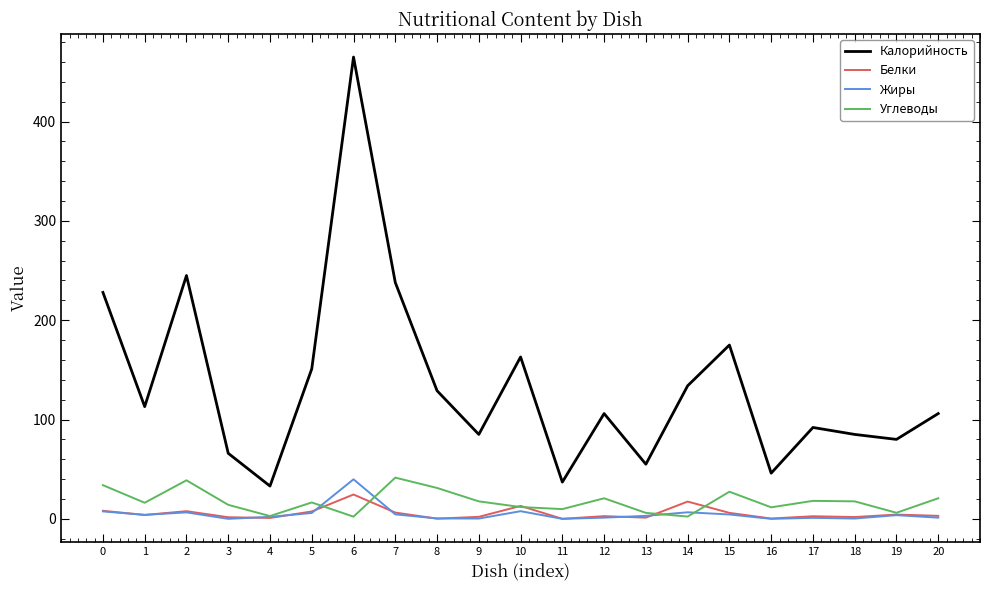

Is it true that Калорийность equals 48.2 at 20?

False